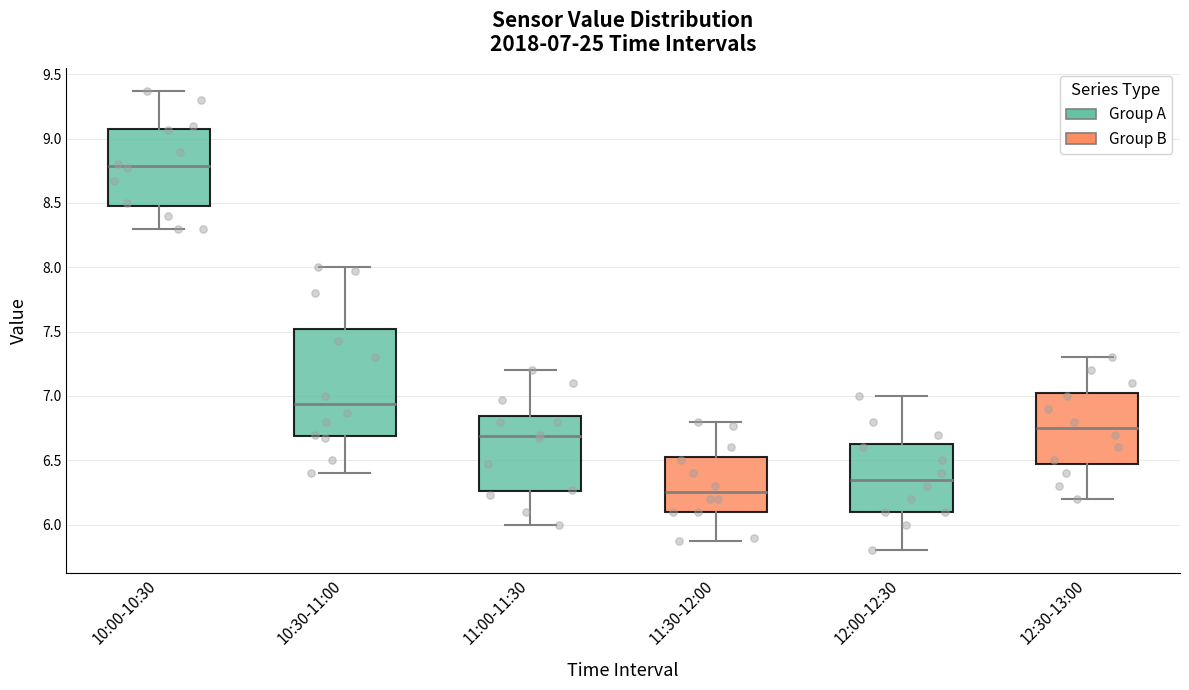

Which box has the highest median line?

10:00-10:30